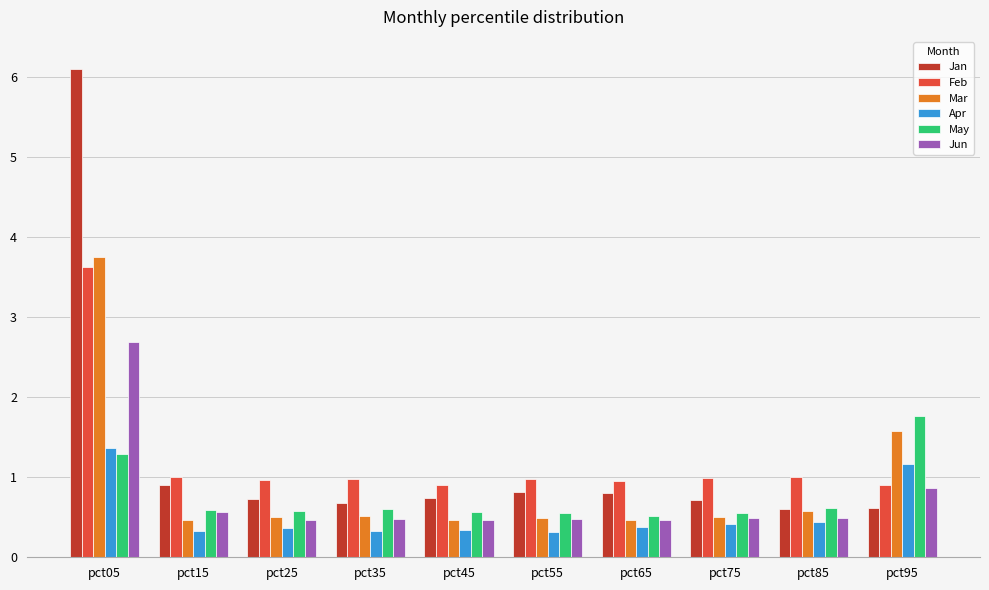

What are all the series names shown in the legend?

Jan, Feb, Mar, Apr, May, Jun